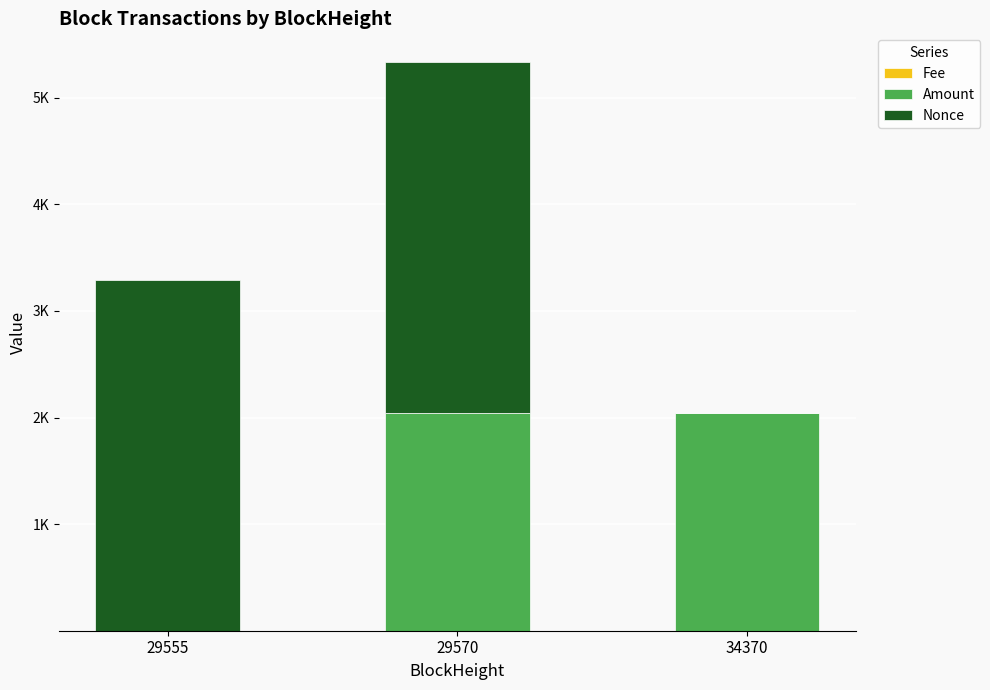

Does the chart contain stacked bars?

Yes